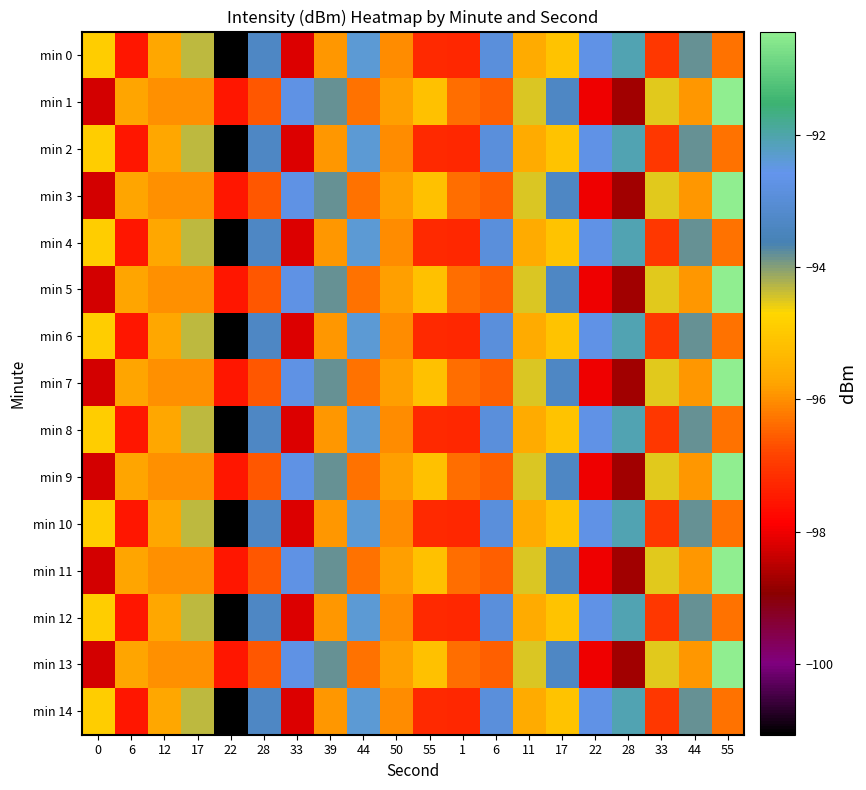

Which has a higher value, 22 or 22?

22